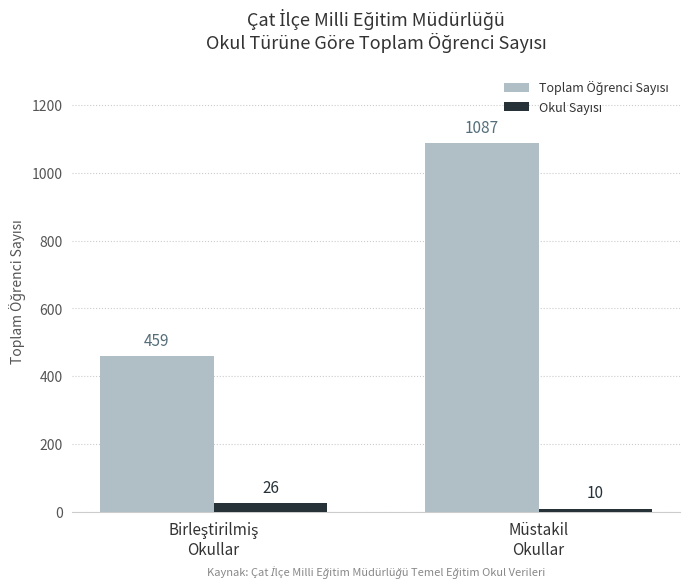

What is the greatest value displayed?

1087